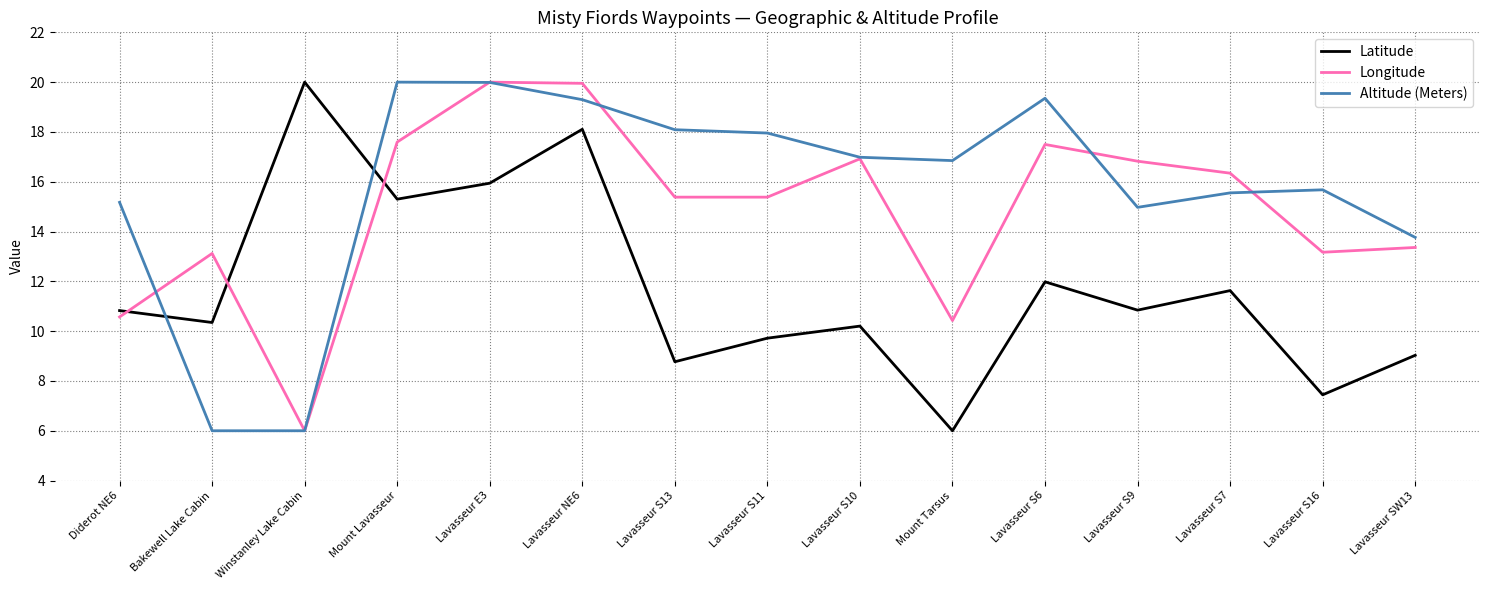

What is the difference between the maximum and minimum values in the Altitude (Meters) series?

14.0